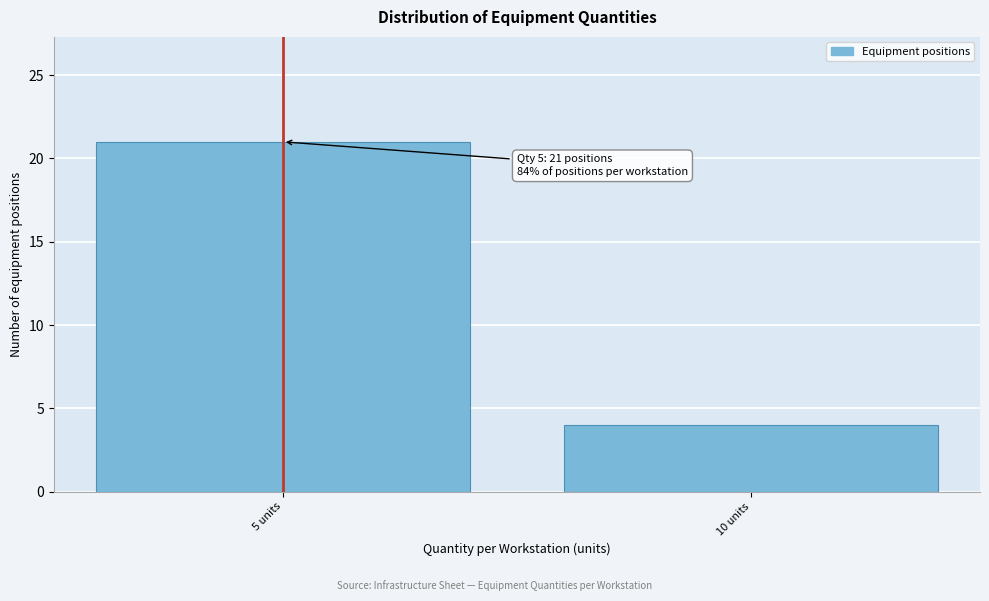

Reading left to right, extract all data points from this chart.

5 units=21	10 units=4